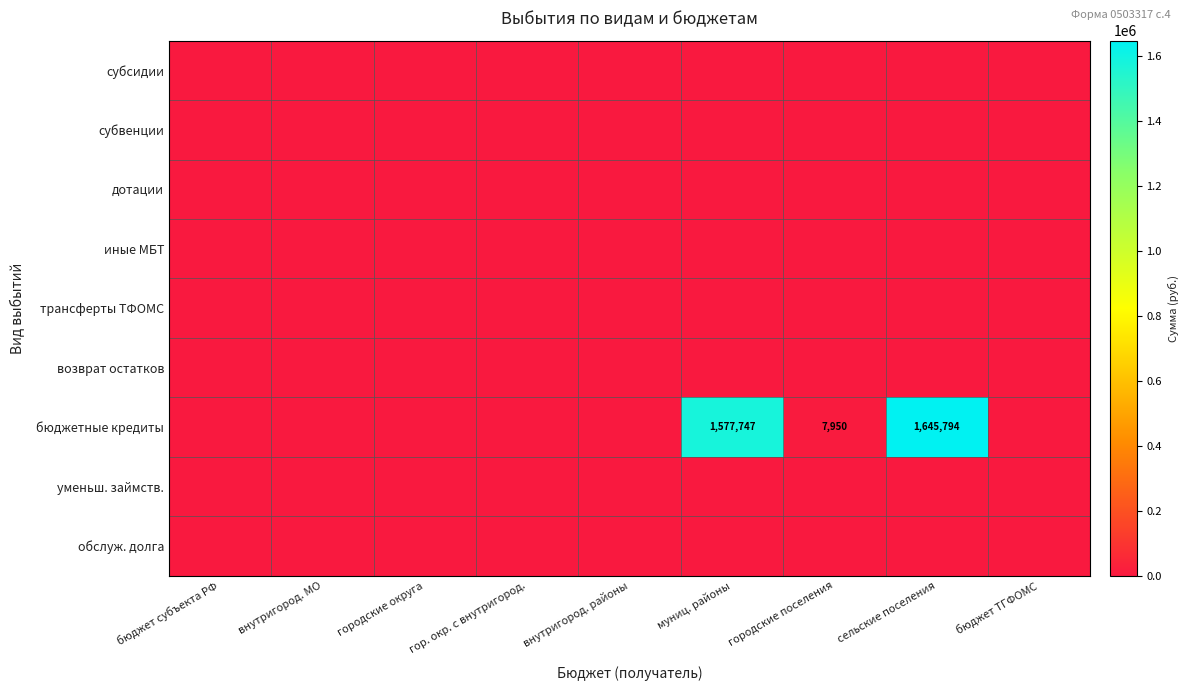

True or false: субвенции has a value of 0.0 at внутригород. МО.

True